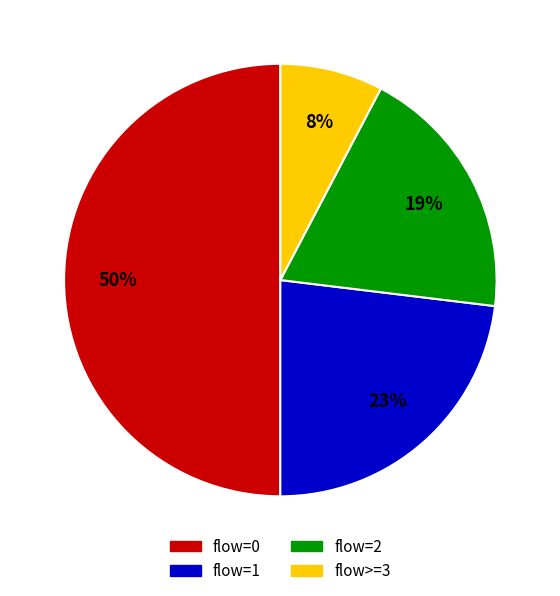

To the nearest percent, what is the average slice percentage?

25%